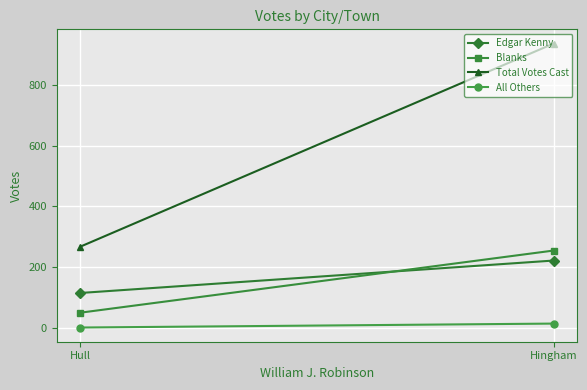

What is the total value across all series at Hull?

430